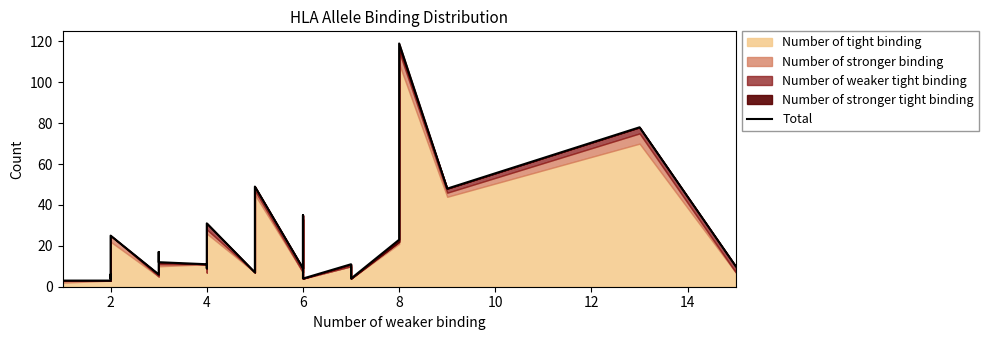

How many values exceed 10?

15